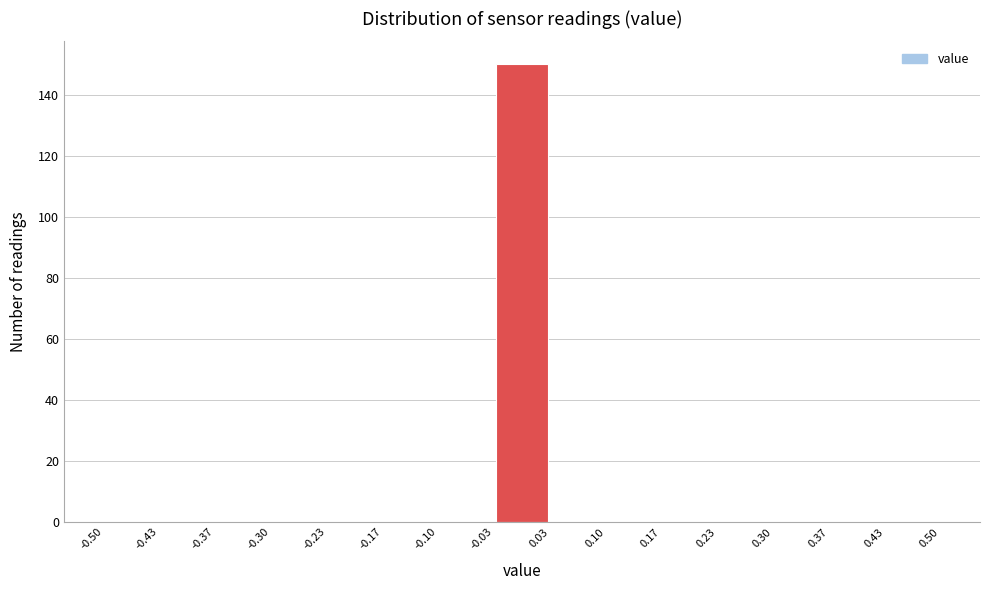

Reading left to right, list every bar in this chart as the range it spans on the x-axis followed by its height. The values are not printed on the chart, so give them approximately, as read against the axis.

-0.50 to -0.43: 0
-0.43 to -0.37: 0
-0.37 to -0.30: 0
-0.30 to -0.23: 0
-0.23 to -0.17: 0
-0.17 to -0.10: 0
-0.10 to -0.03: 0
-0.03 to 0.03: 150
0.03 to 0.10: 0
0.10 to 0.17: 0
0.17 to 0.23: 0
0.23 to 0.30: 0
0.30 to 0.37: 0
0.37 to 0.43: 0
0.43 to 0.50: 0